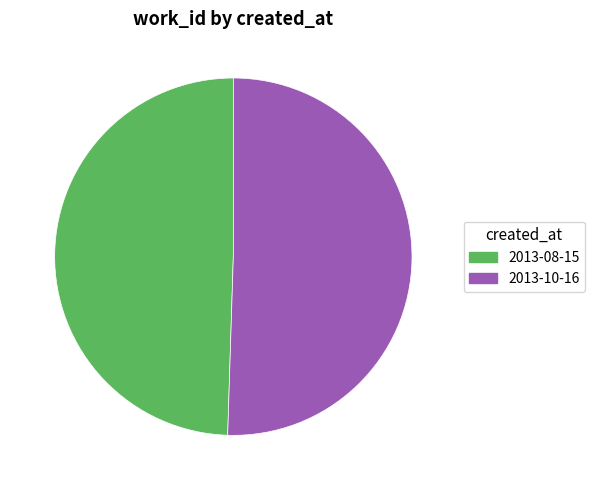

Rank the categories by value from highest to lowest.

2013-10-16, 2013-08-15